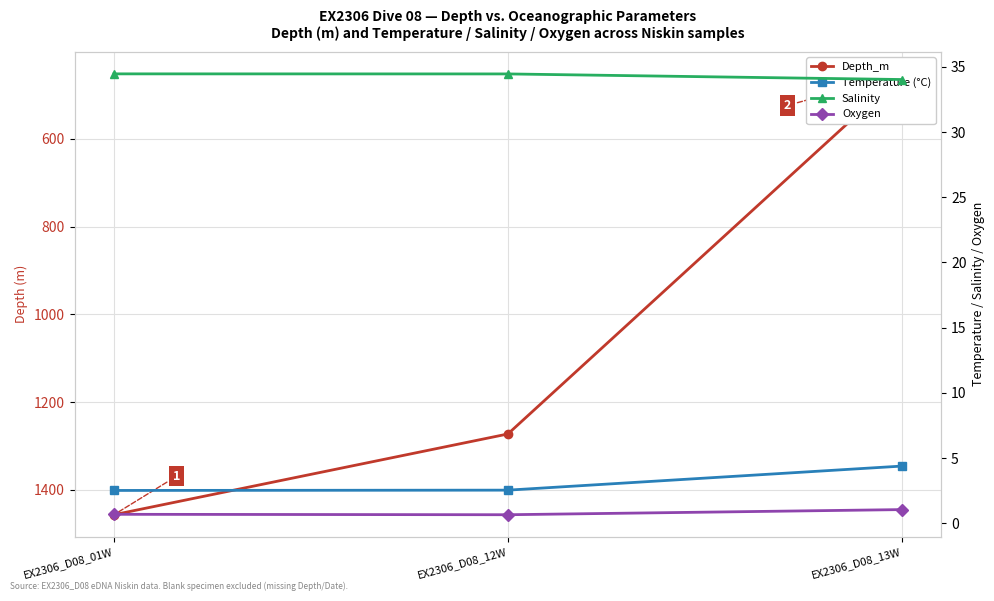

The value of Salinity at EX2306_D08_01W is 62.0. True or false?

False